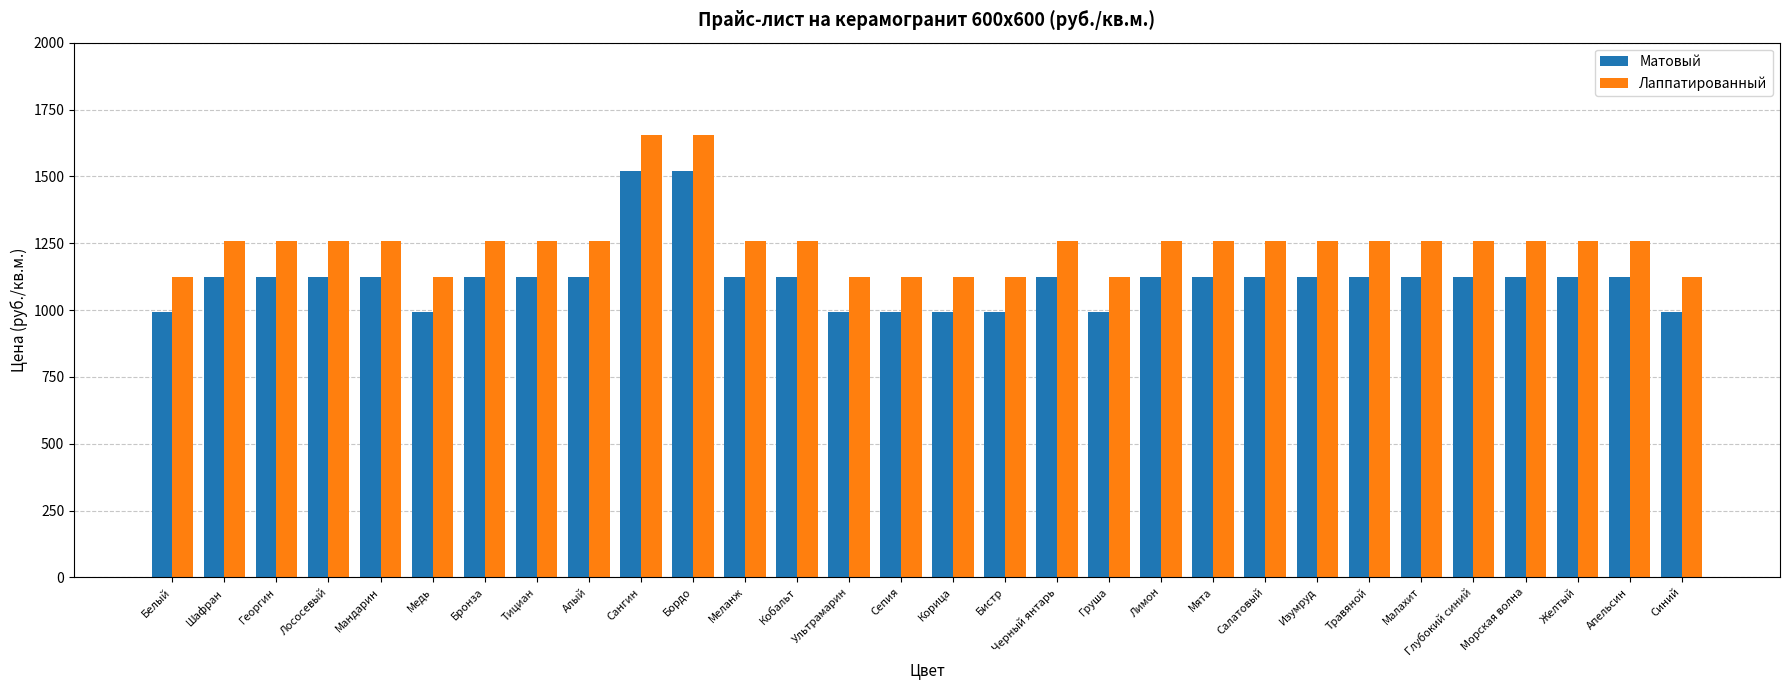

The Лаппатированный series shows 436 at Ультрамарин. True or false?

False